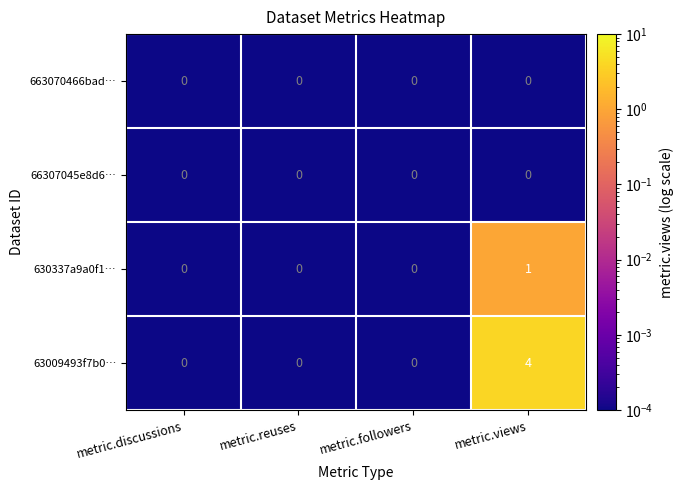

True or false: 630337a9a0f1… has a value of 0 at metric.reuses.

True